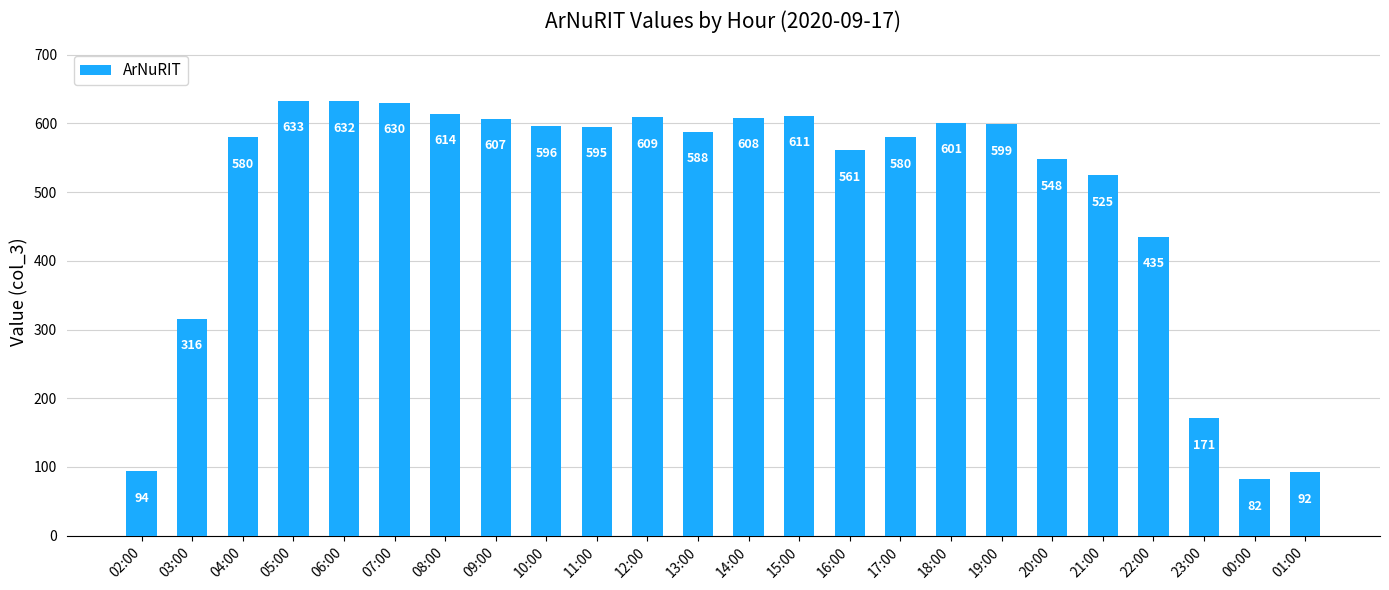

The value at 00:00 is 46. True or false?

False